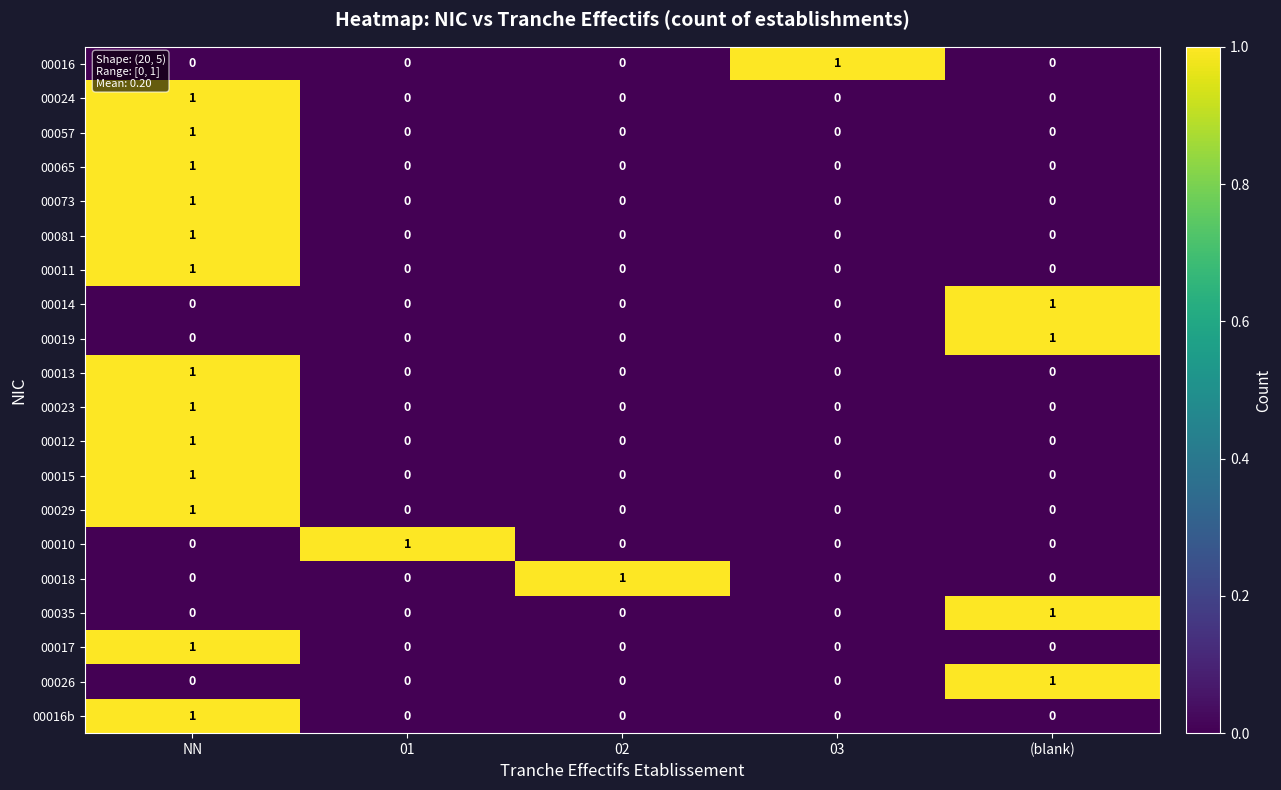

At which category is the sum across all series the highest?

NN